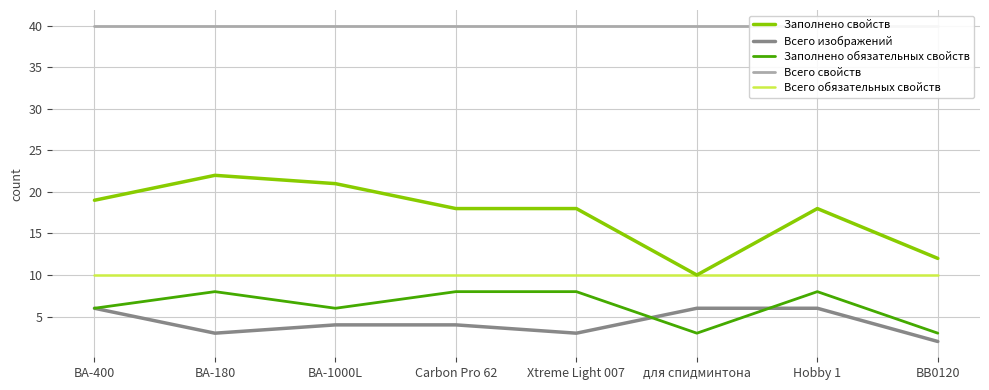

Reading left to right, extract all data points from this chart.

Заполнено свойств: 19	22	21	18	18	10	18	12
Всего изображений: 6	3	4	4	3	6	6	2
Заполнено обязательных свойств: 6	8	6	8	8	3	8	3
Всего свойств: 40	40	40	40	40	40	40	40
Всего обязательных свойств: 10	10	10	10	10	10	10	10